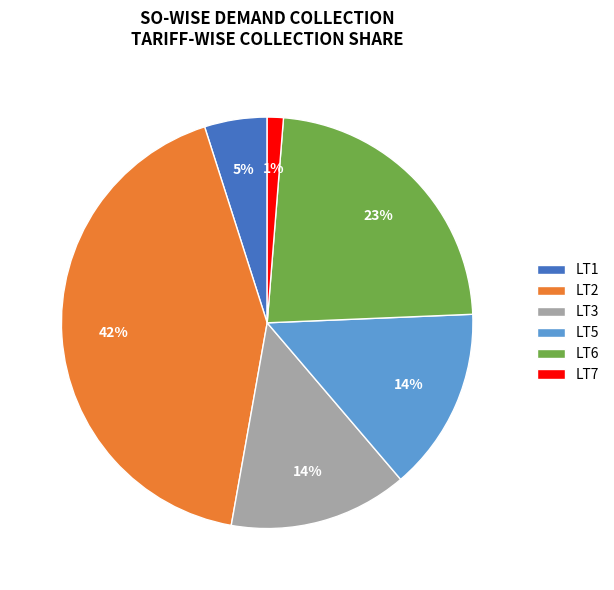

Is the sum of LT6 and LT5 greater than half?

No